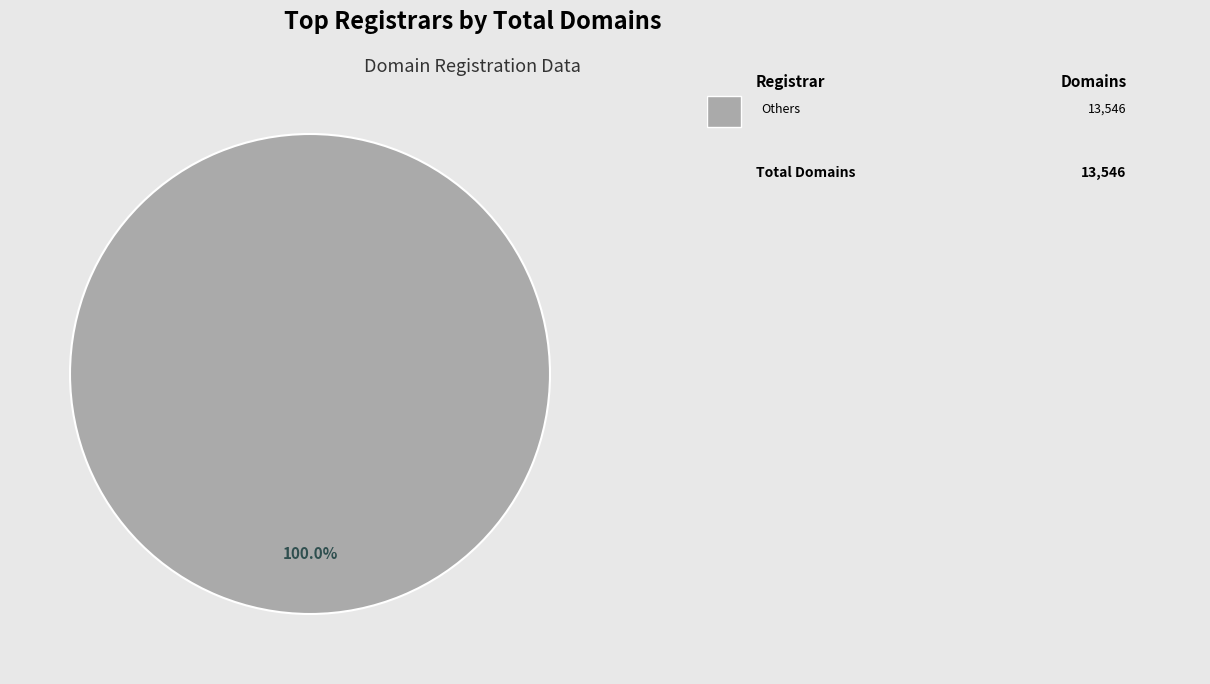

Does any single category account for the majority?

Yes